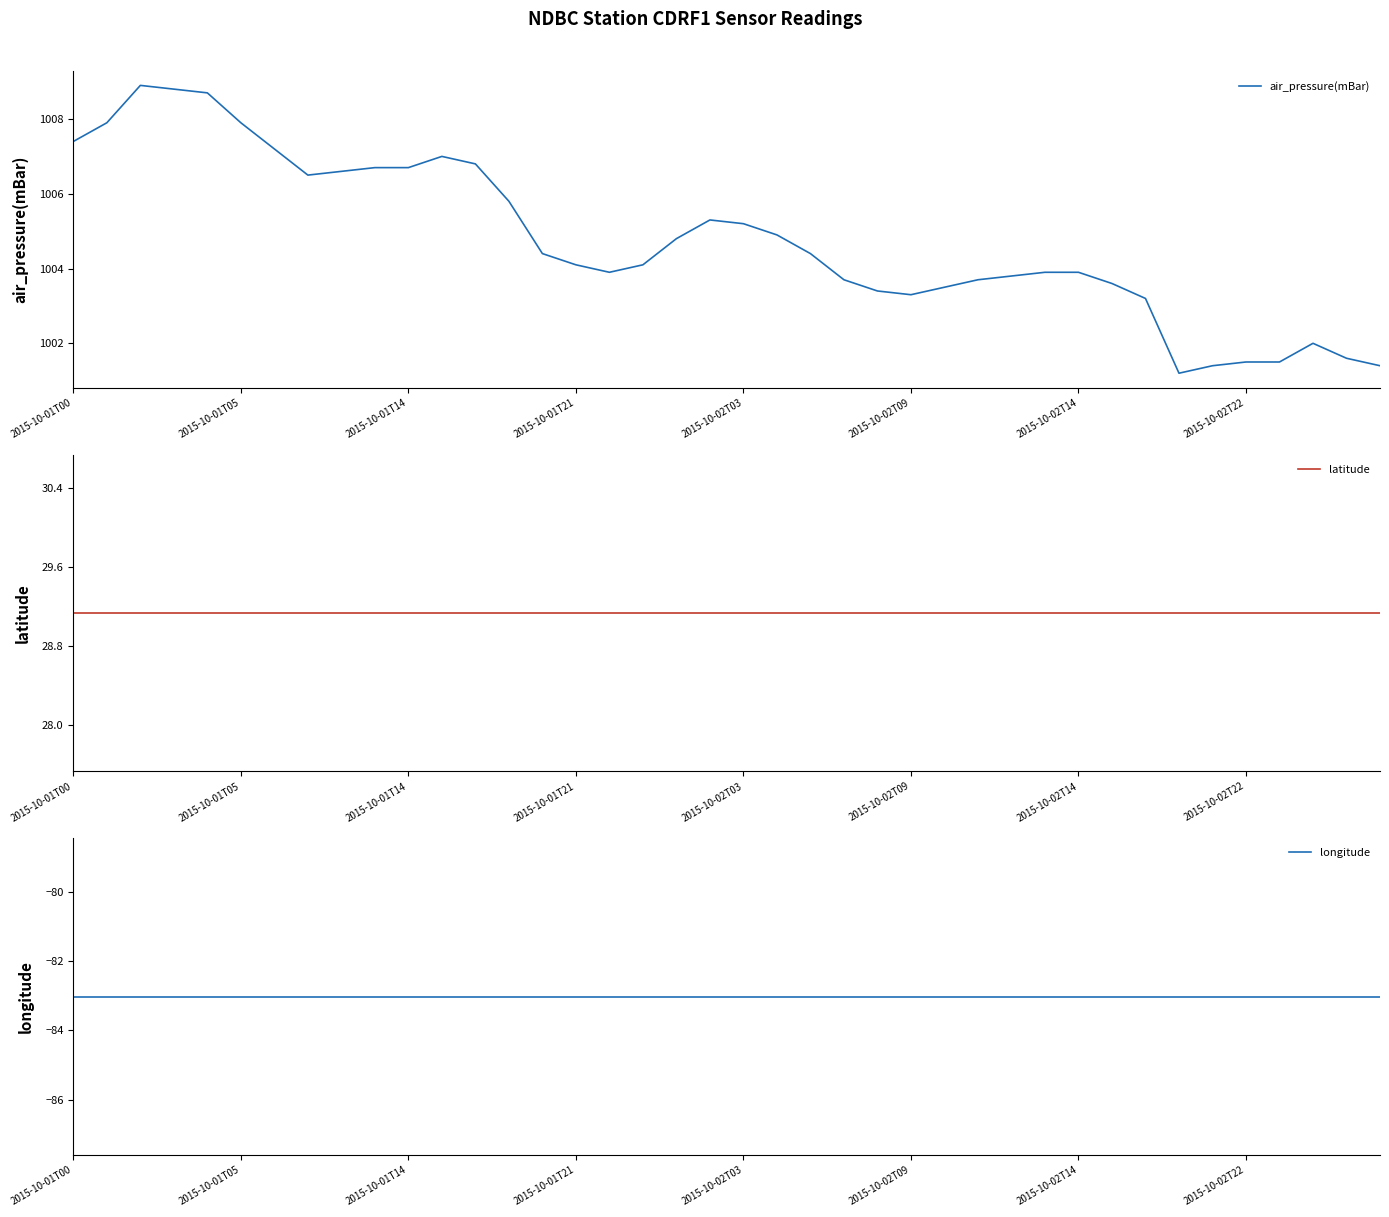

What is the sum of all longitude values?

-3321.2